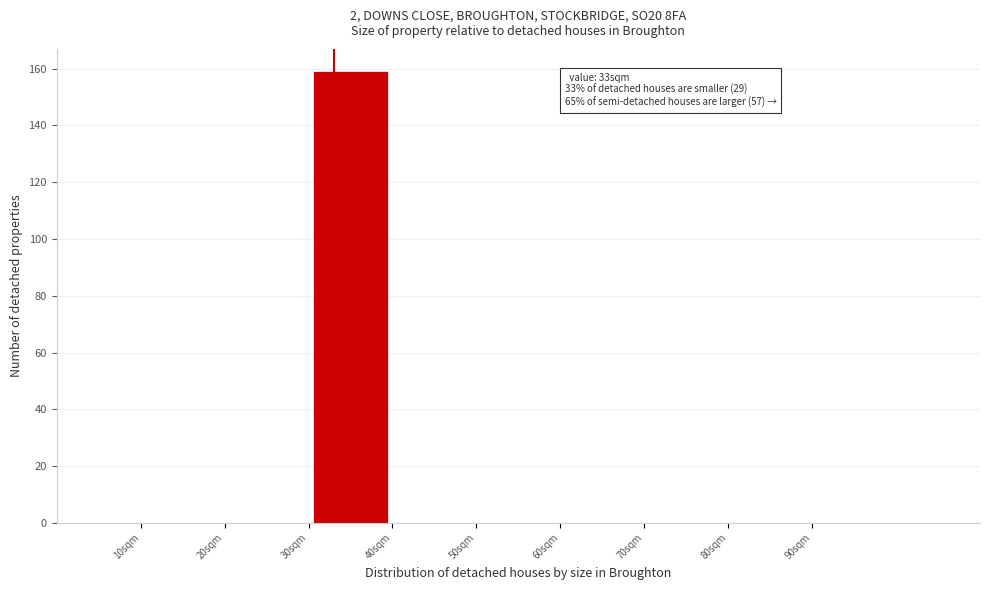

Which range on the x-axis has the tallest bar?

30 to 40